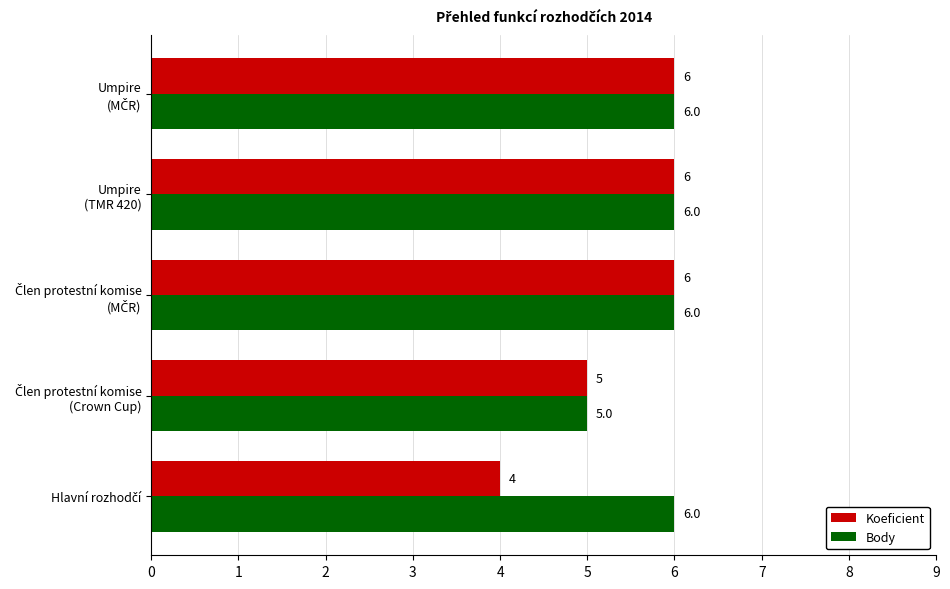

What is the greatest value displayed?

6